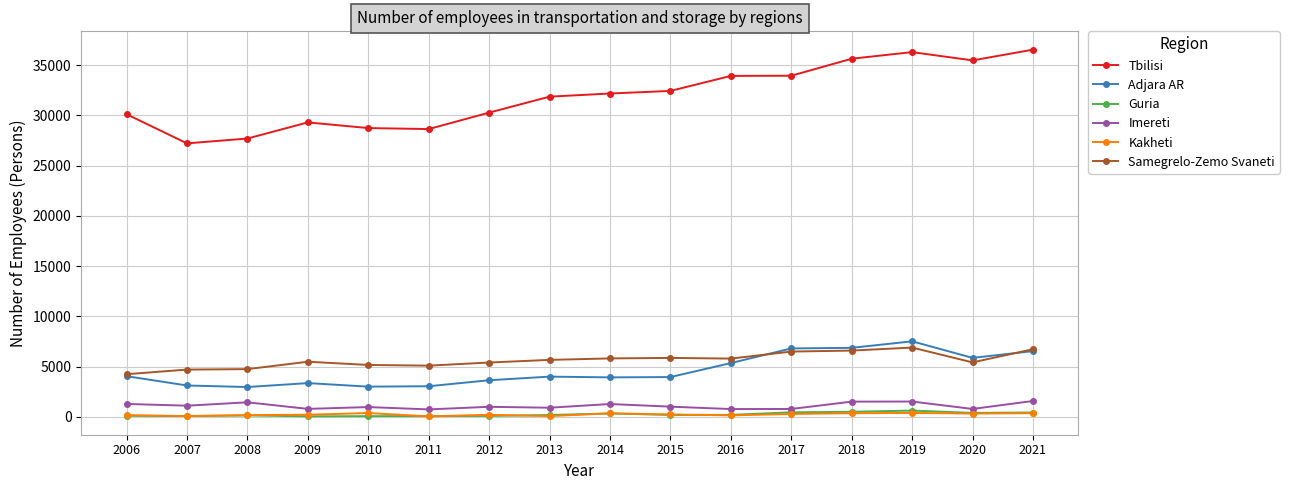

How many distinct data groups are displayed?

6